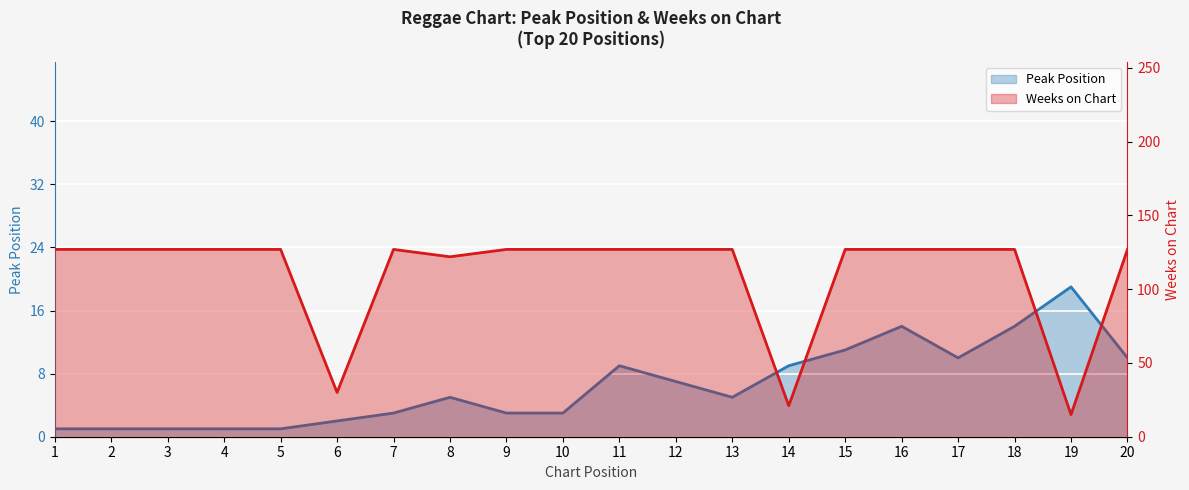

Rank the series by their average value, from highest to lowest.

Weeks on Chart, Peak Position